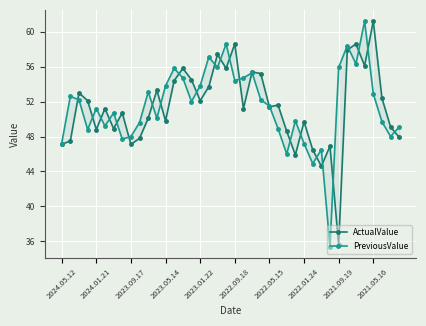

Does the chart display data point markers on the line(s)?

Yes